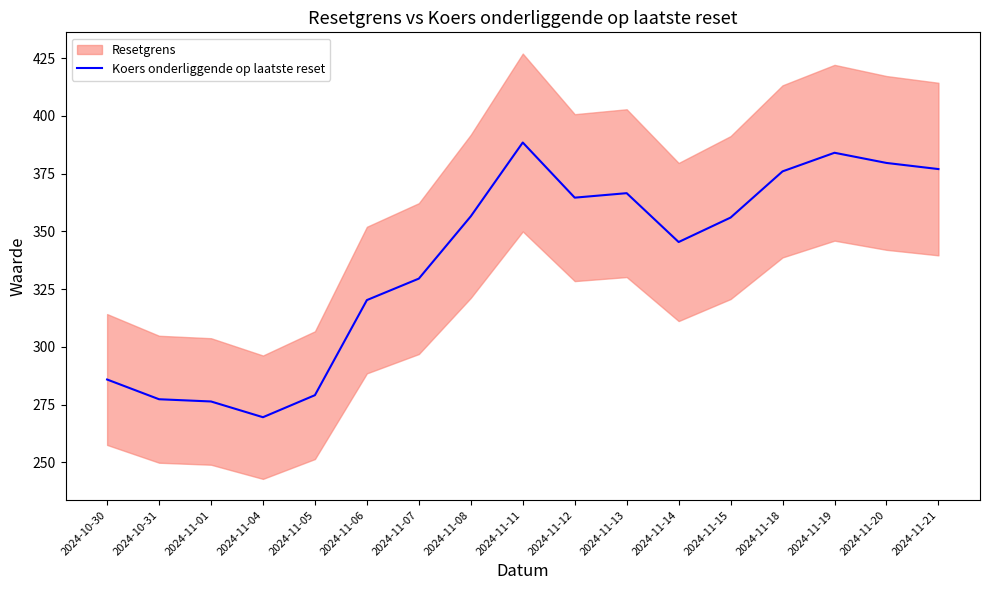

What is the label of the 13th point from the right?

2024-11-05